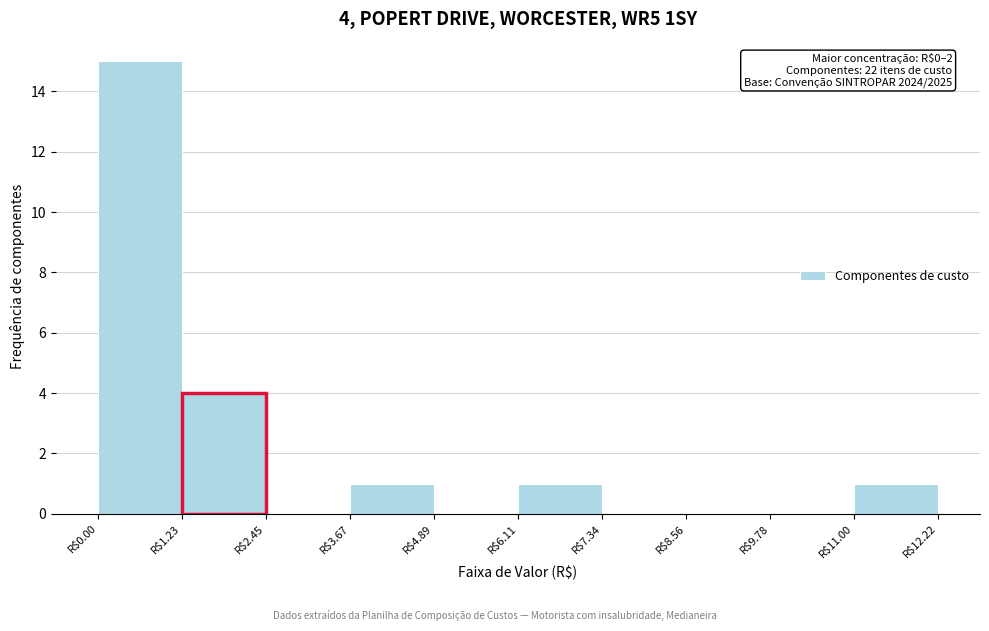

Over which range of the x-axis is the bar tallest?

0.0 to 1.2